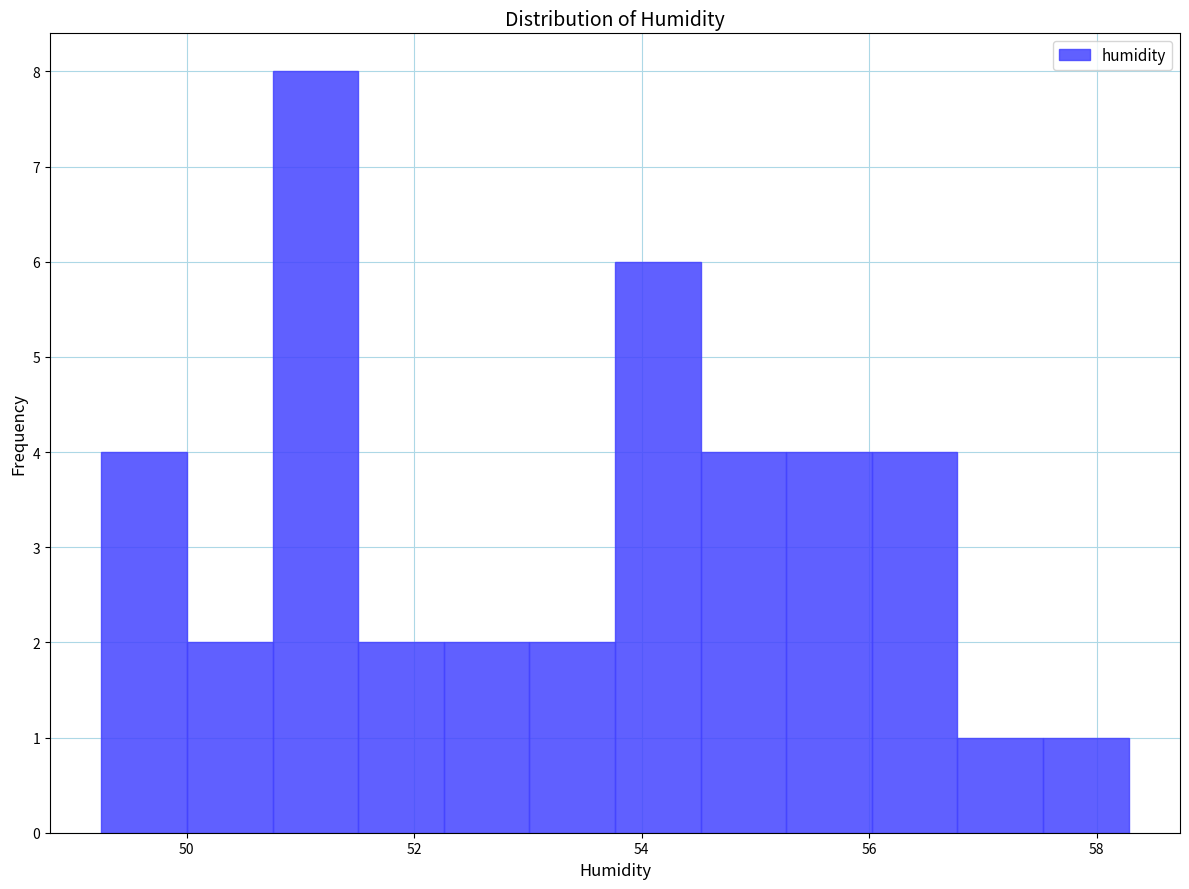

Read against the x-axis, roughly where is the centre of the tallest bar?

51.2